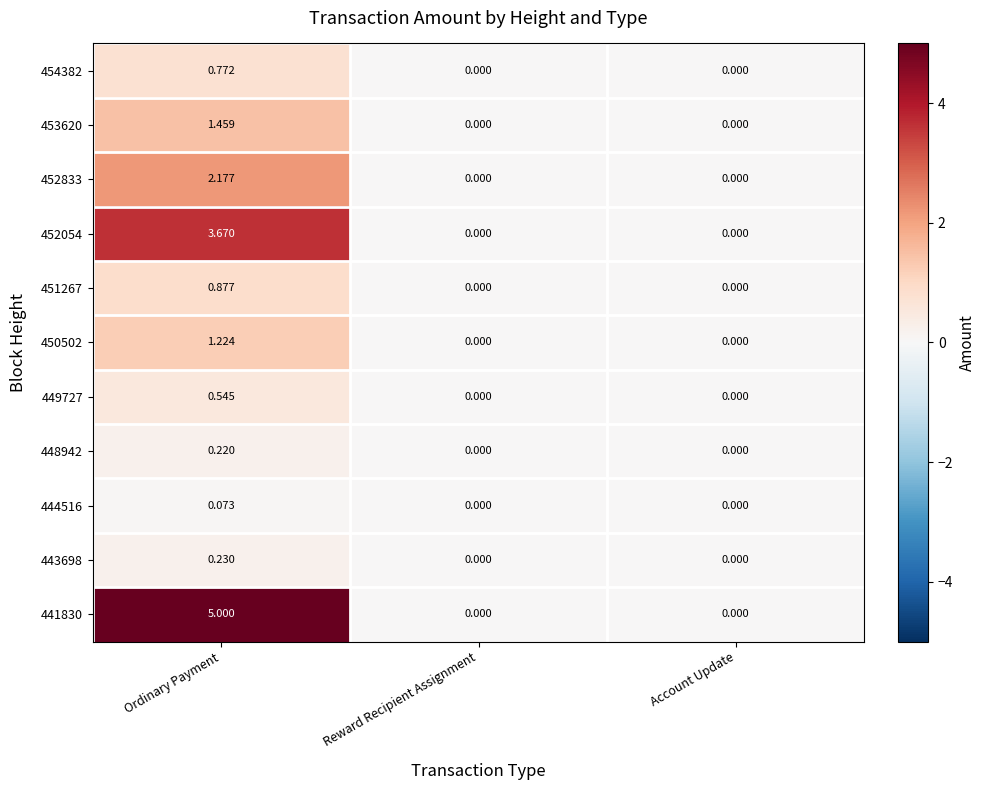

At which category is the sum across all series the highest?

Ordinary Payment